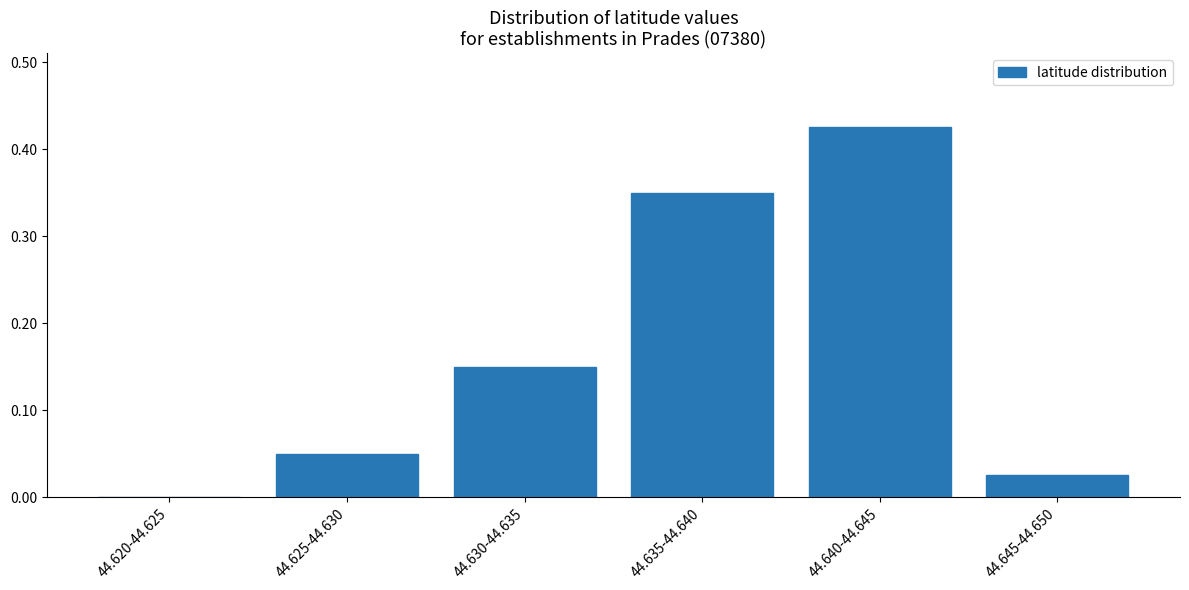

Between 44.630-44.635 and 44.635-44.640, which is larger?

44.635-44.640